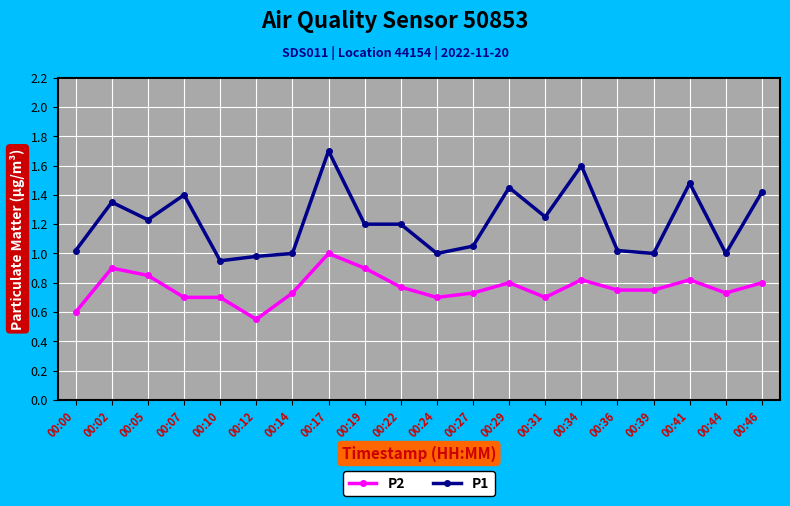

Where is the first local maximum for P1?

00:02